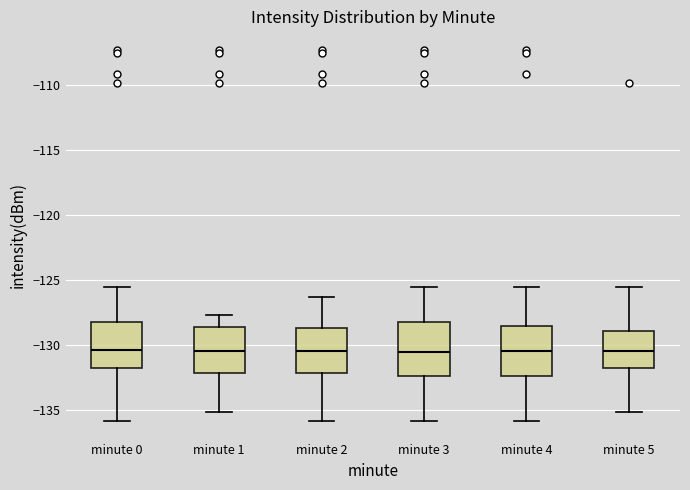

Where does the upper whisker of the box for minute 1 end on the y-axis? The values are not printed on the chart, so give them approximately, as read against the axis.

-127.5